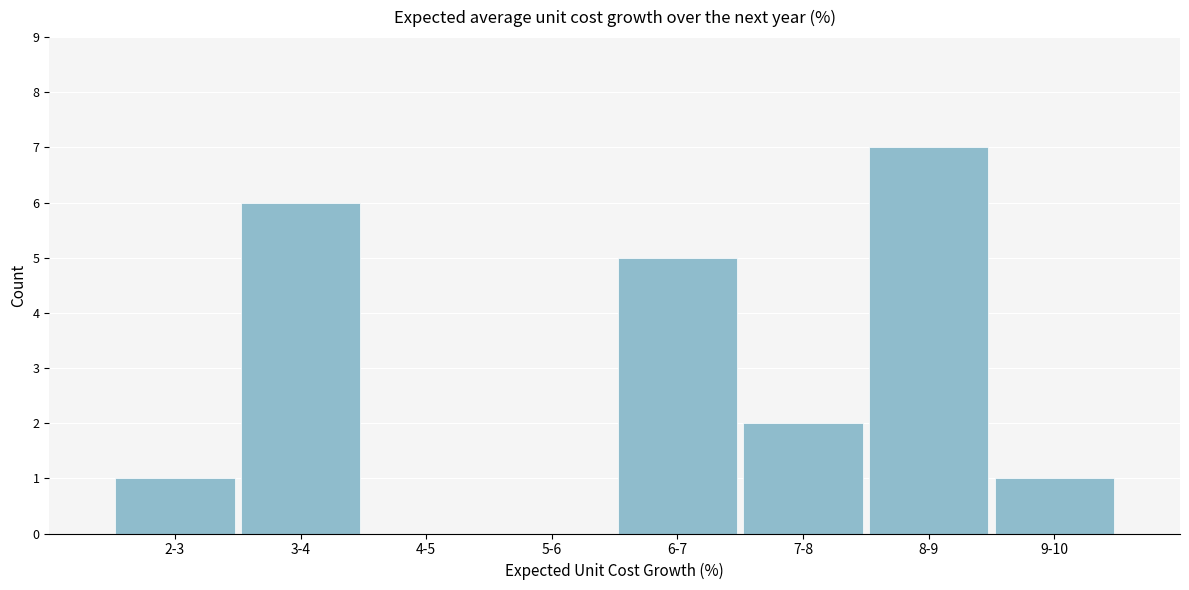

Reading left to right, list all the values displayed in this chart.

2-3=1	3-4=6	4-5=0	5-6=0	6-7=5	7-8=2	8-9=7	9-10=1